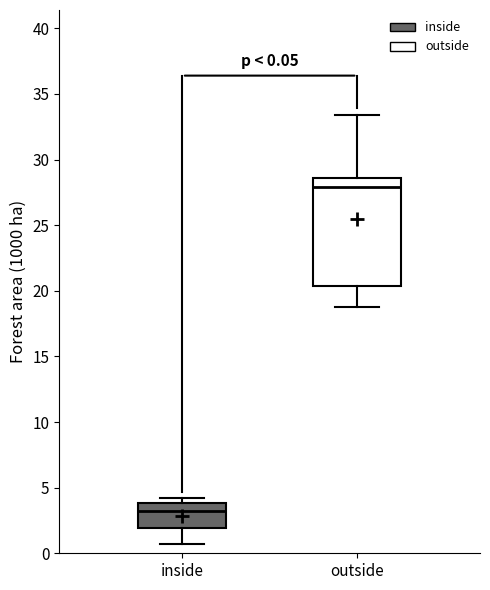

Which box has the lowest median line?

inside